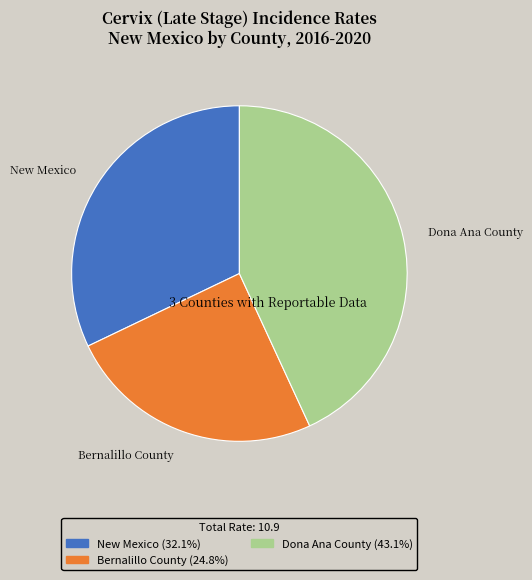

Which category has the biggest portion of the pie?

Dona Ana County